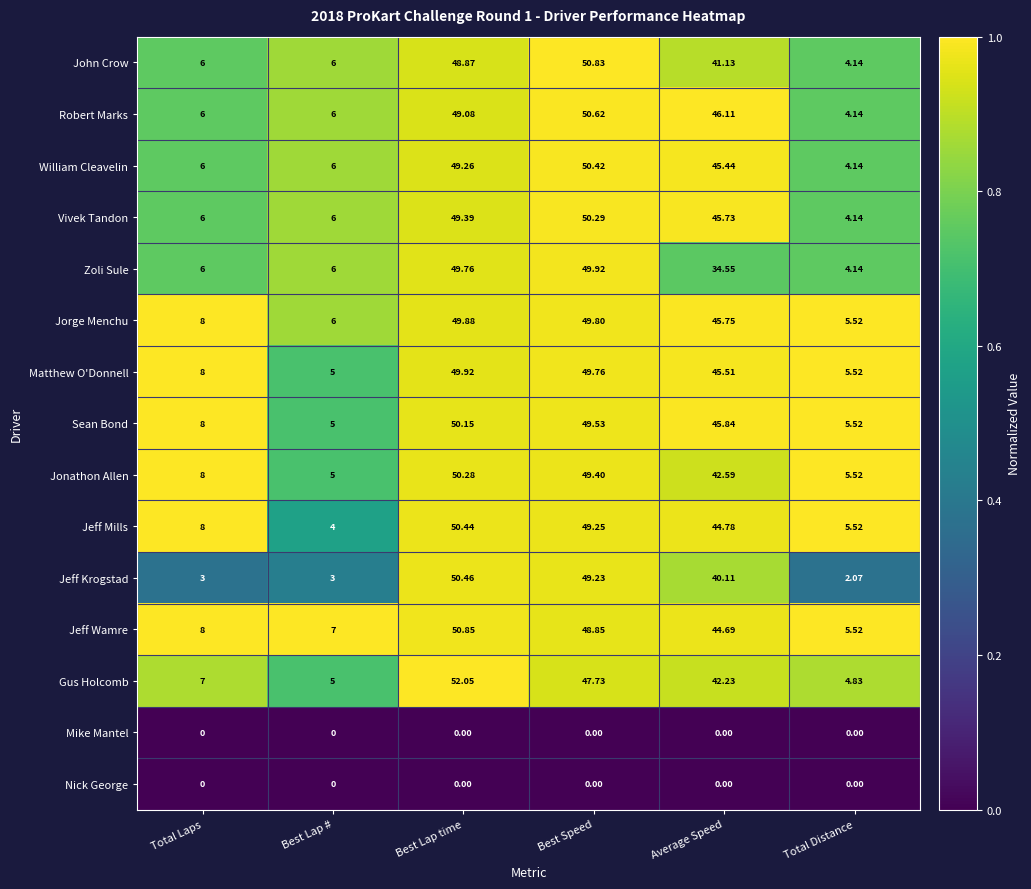

At which category does the chart reach its peak across all series?

Best Lap time